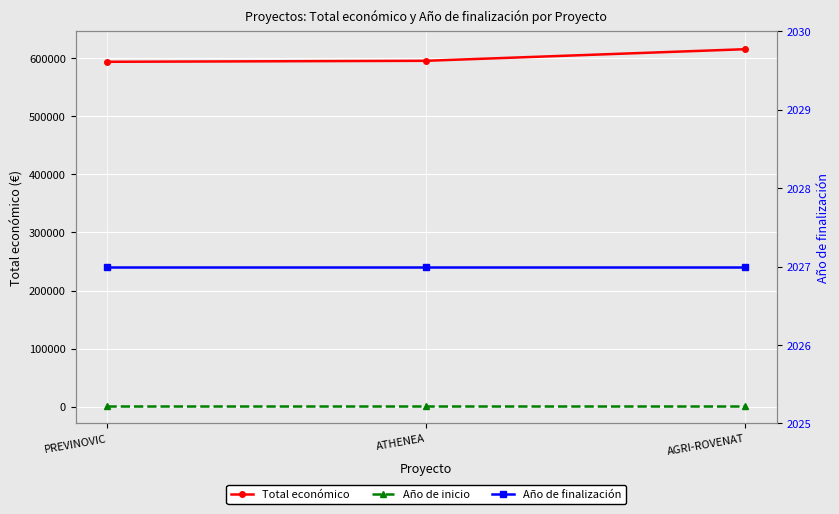

What is the value of the Año de inicio point at the 1st from the left?

2024